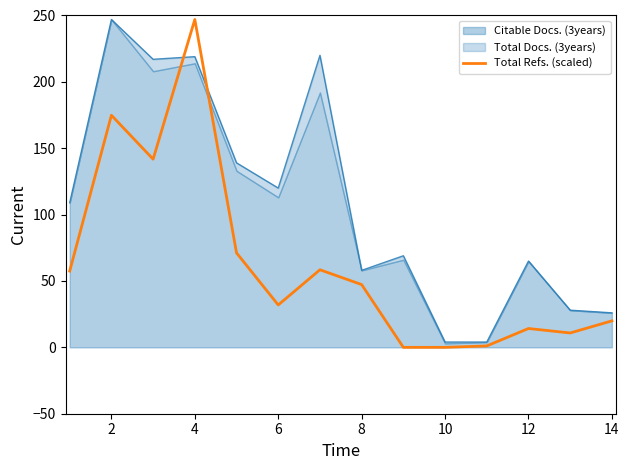

True or false: the data has more than 0 interior local peaks.

True